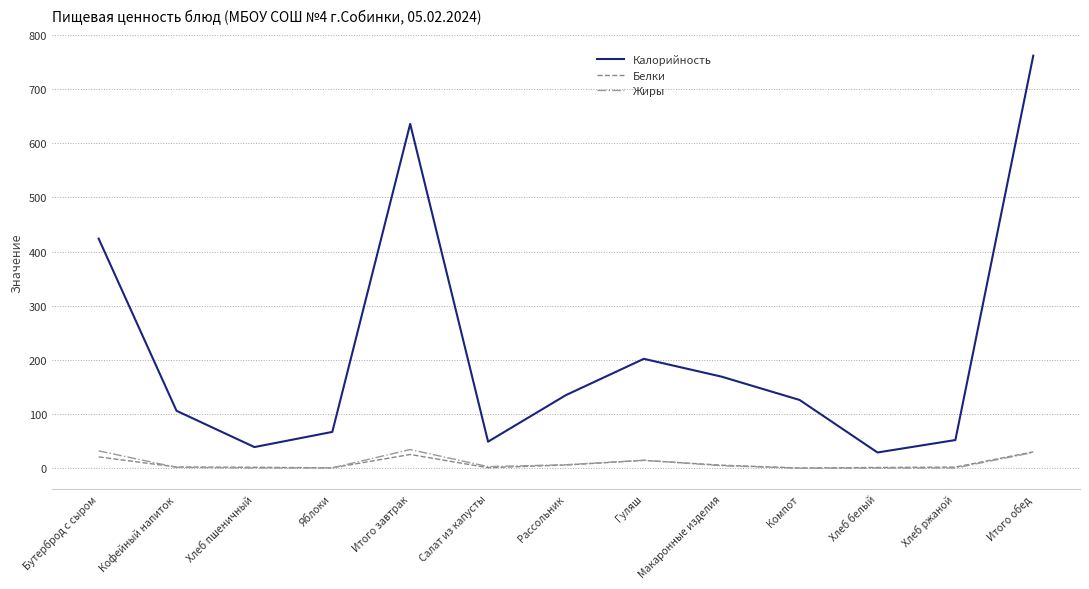

Which series has the largest range (max minus min)?

Калорийность